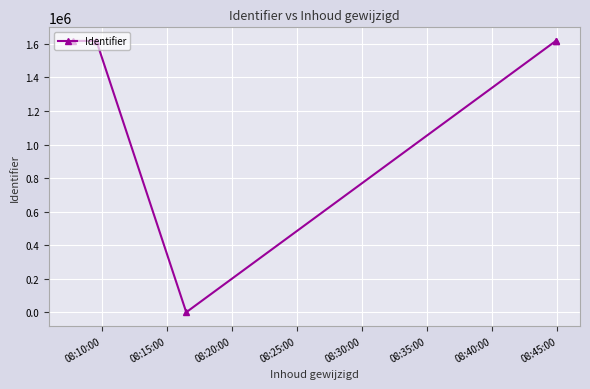

Reading left to right, transcribe all the data shown in this chart.

1617831	1617843	0	1617813	1617814